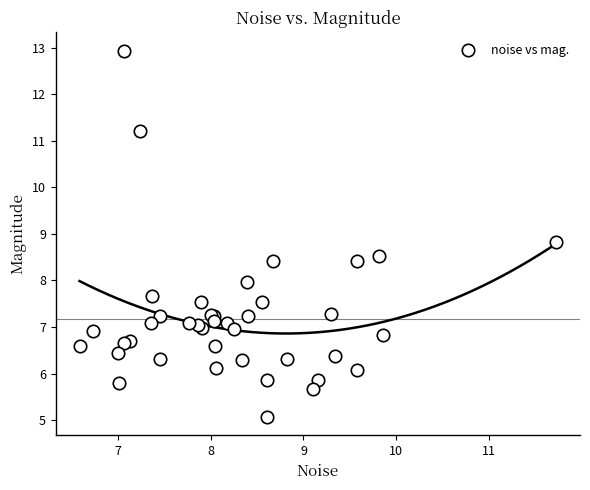

What Y value in the scatter plot is closest to 9?

8.8